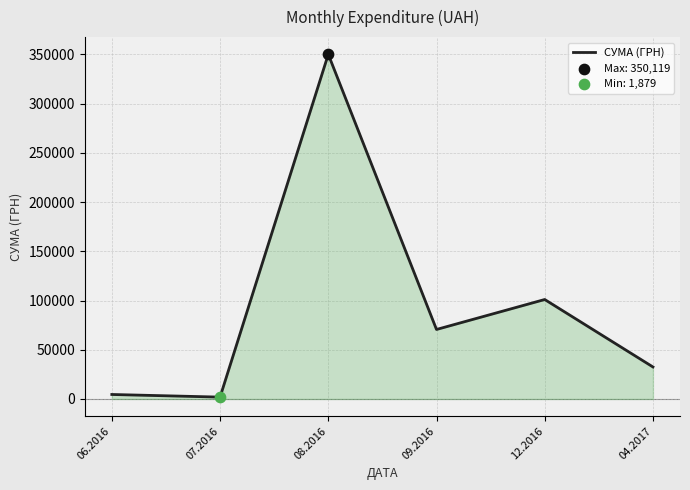

What is the change in value from 07.2016 to 09.2016?

+68717.6